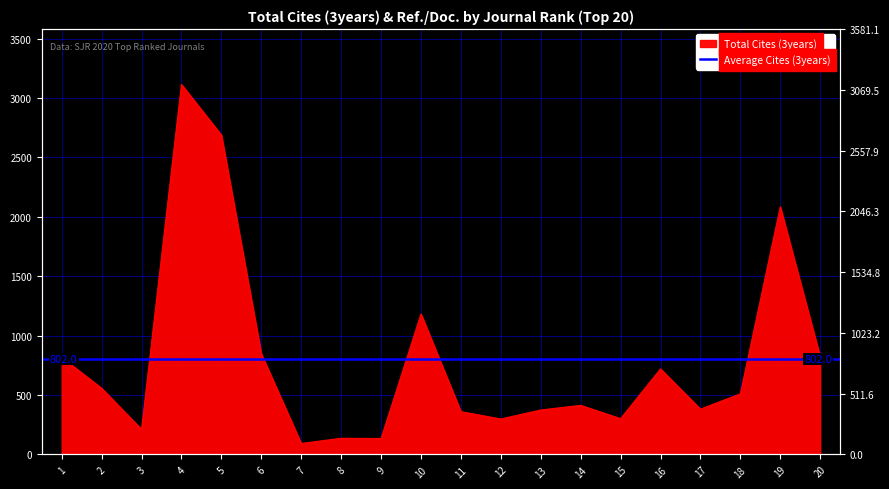

How many lines are shown in the chart?

1